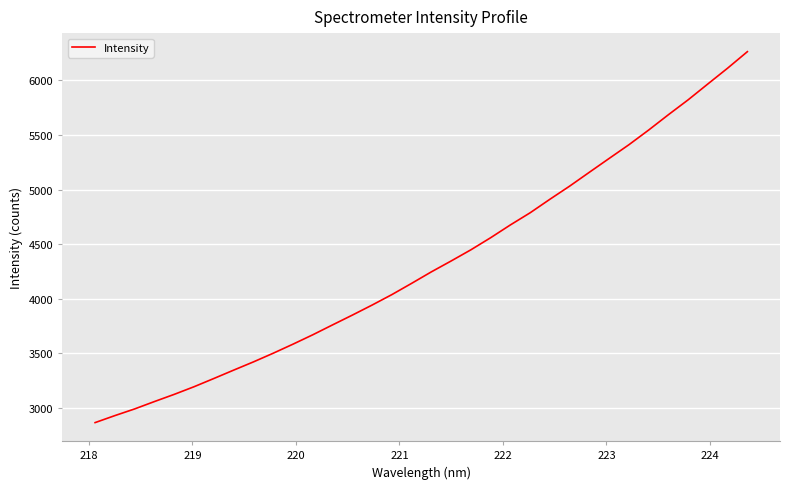

What is the difference between the maximum and minimum values?

3397.5